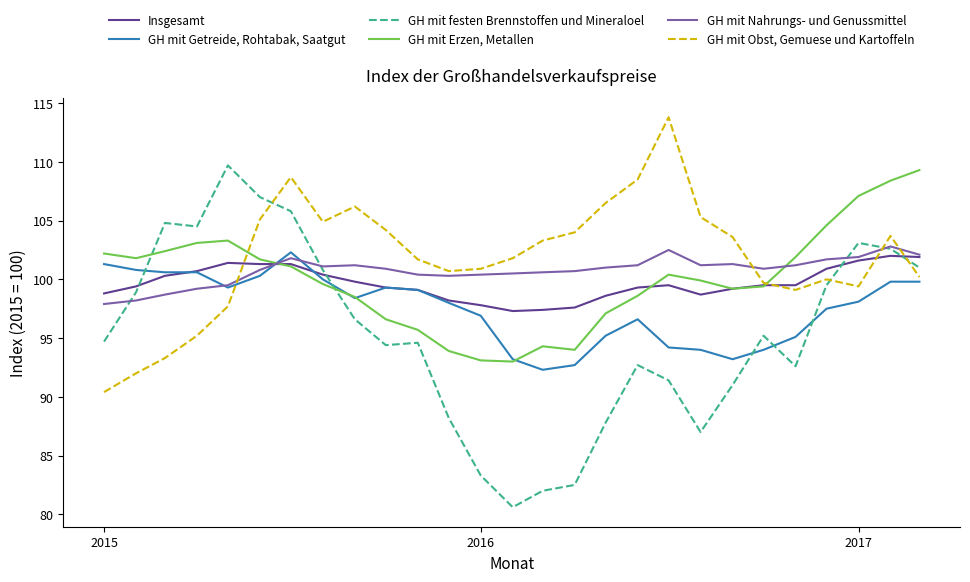

What is the minimum value for GH mit Nahrungs- und Genussmittel?

97.9